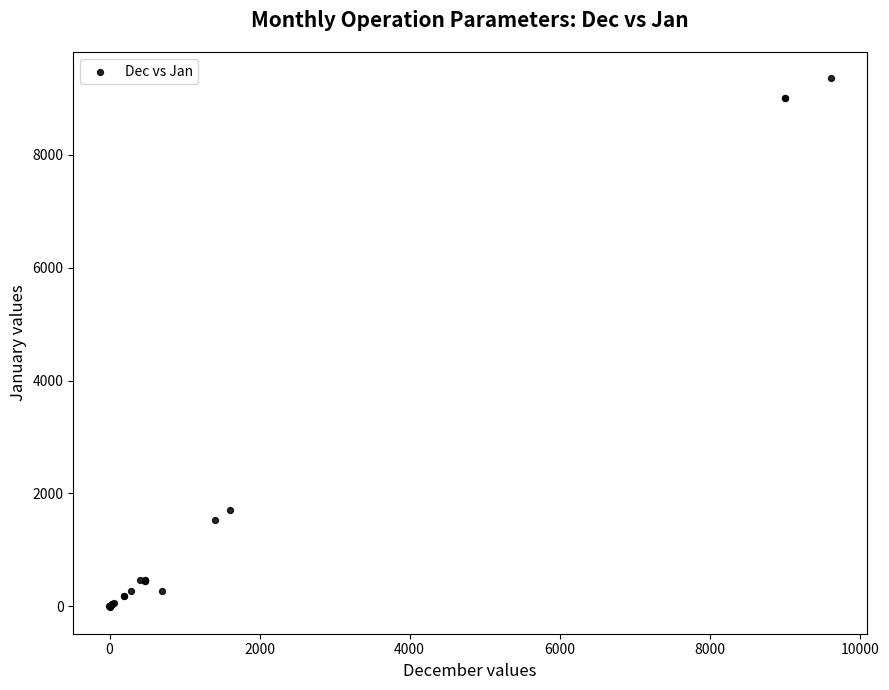

What Y value in the scatter plot is closest to 4668?

1712.3